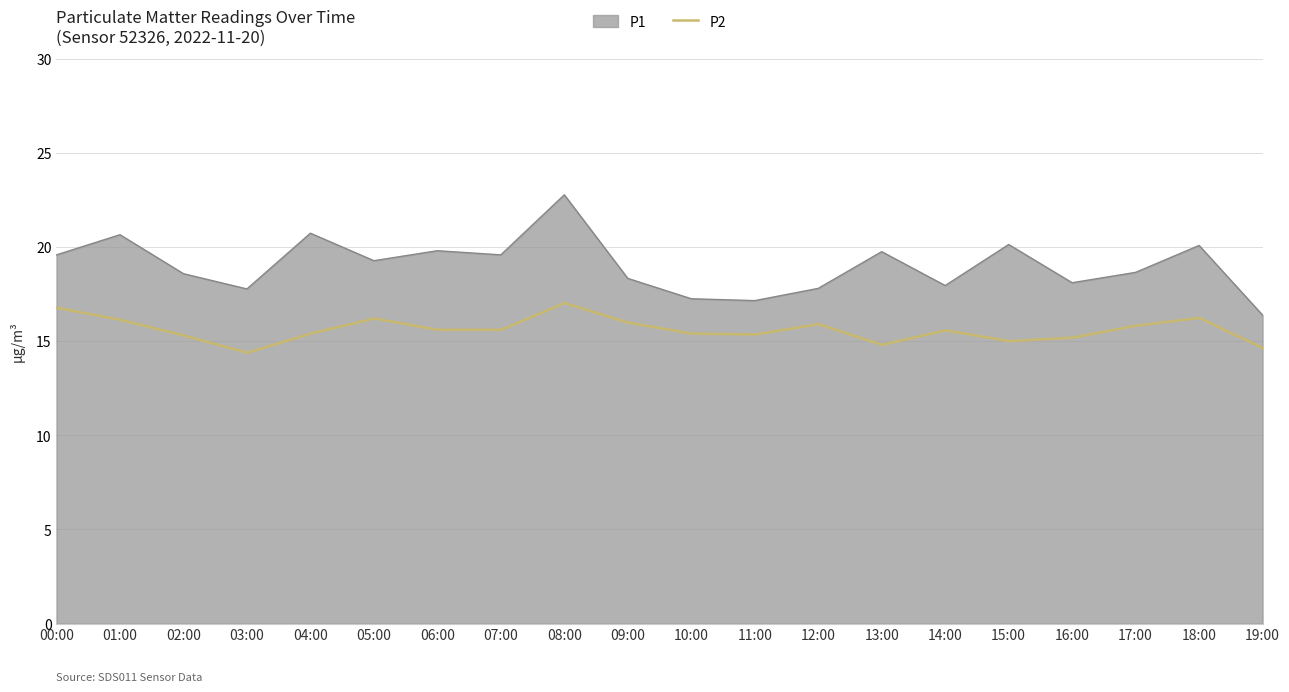

What is the difference between the P2 values at 07:00 and 19:00?

1.0